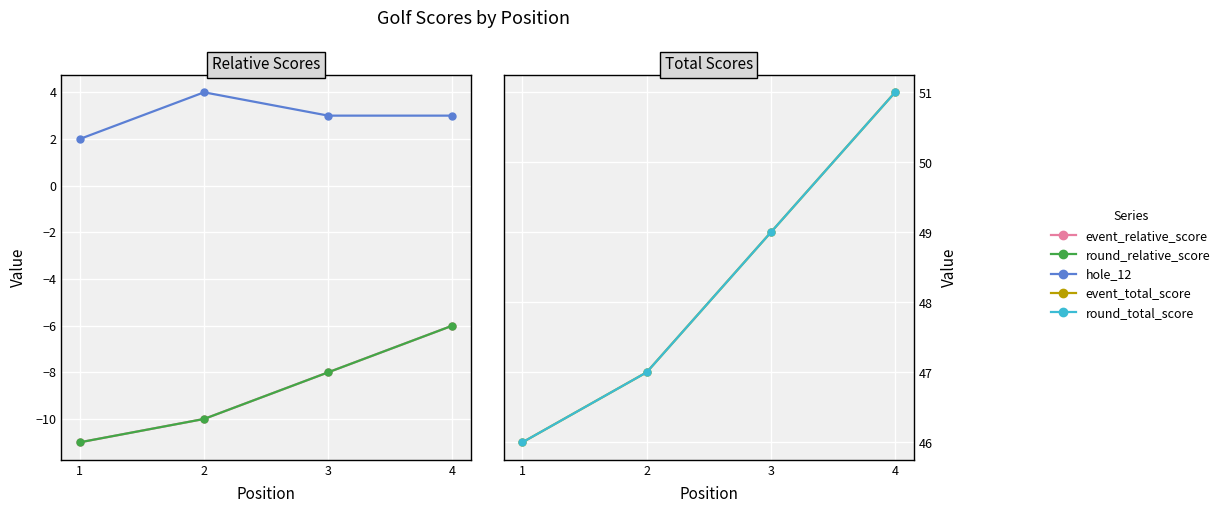

Which series has the largest range (max minus min)?

event_relative_score